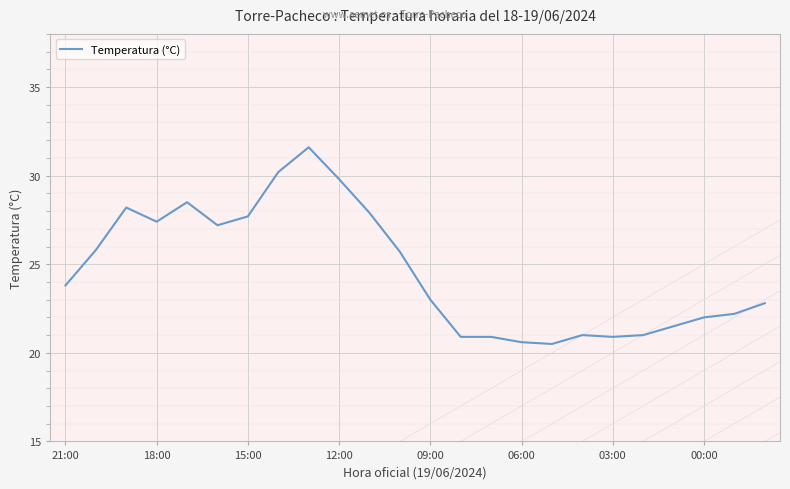

Does the chart have visible grid lines?

Yes